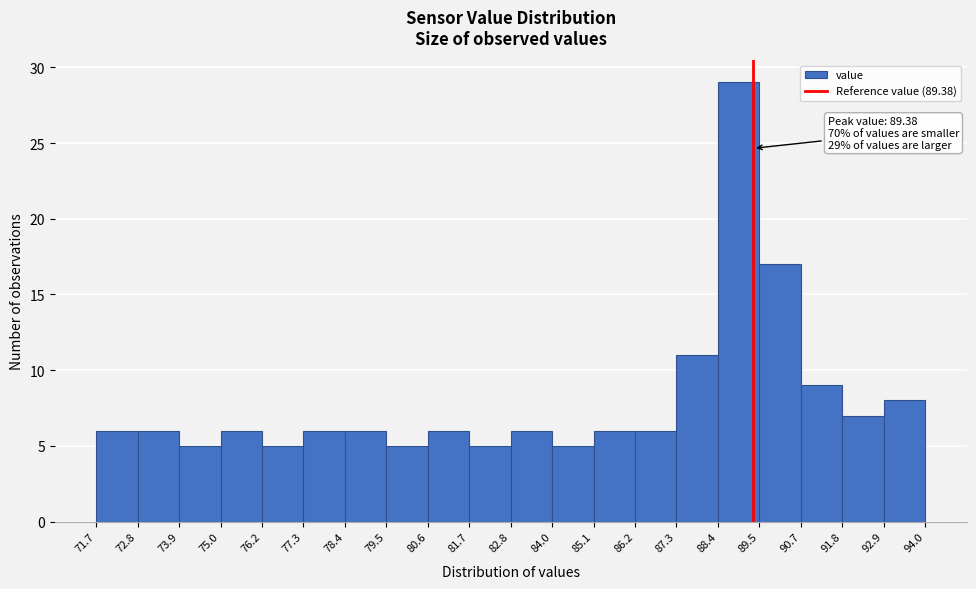

Over which range of the x-axis is the bar tallest?

88.4 to 89.5